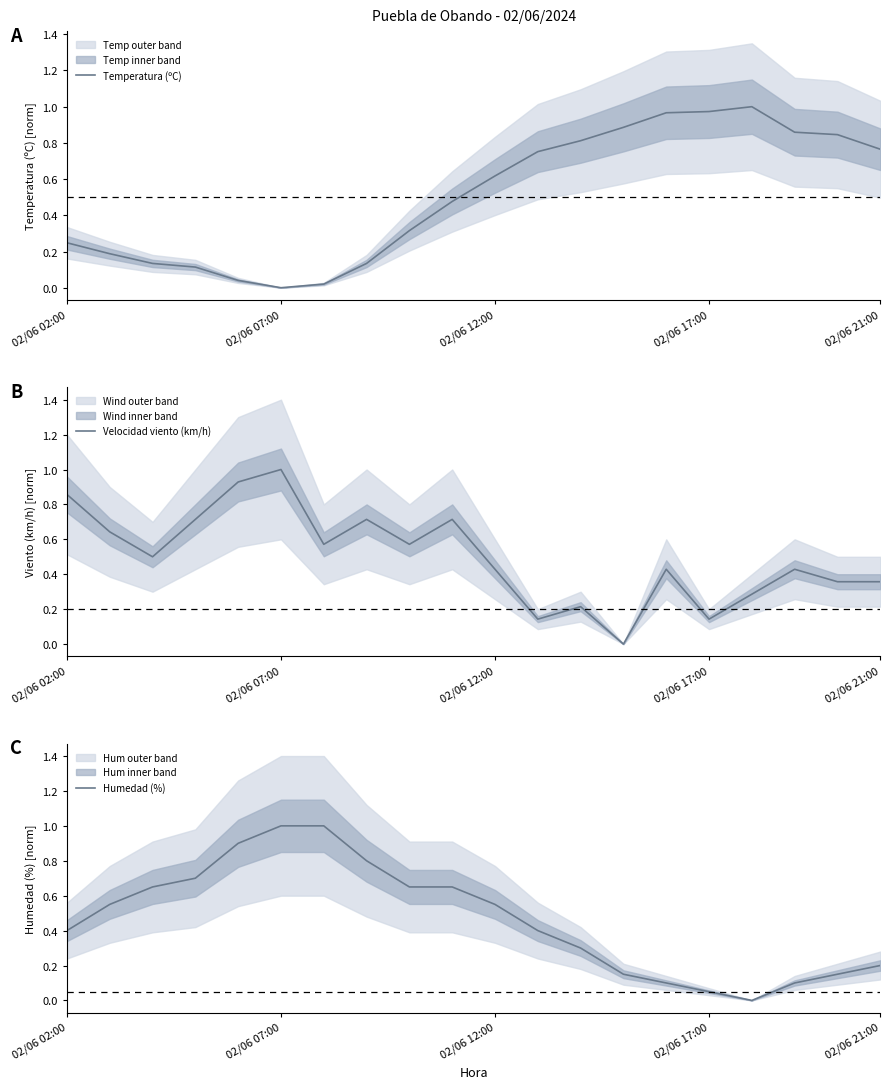

Is the value of Humedad (%) at 9 greater than the value of Temperatura (ºC) at 02/06 12:00?

Yes